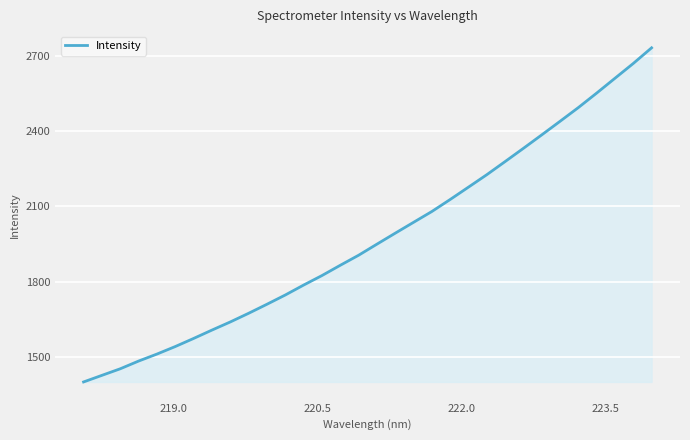

What is the smallest value displayed?

1400.9